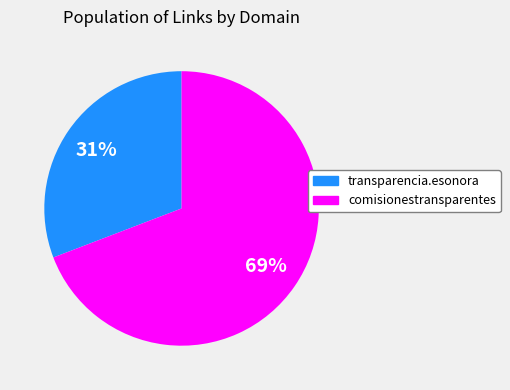

Does any single category account for the majority?

Yes